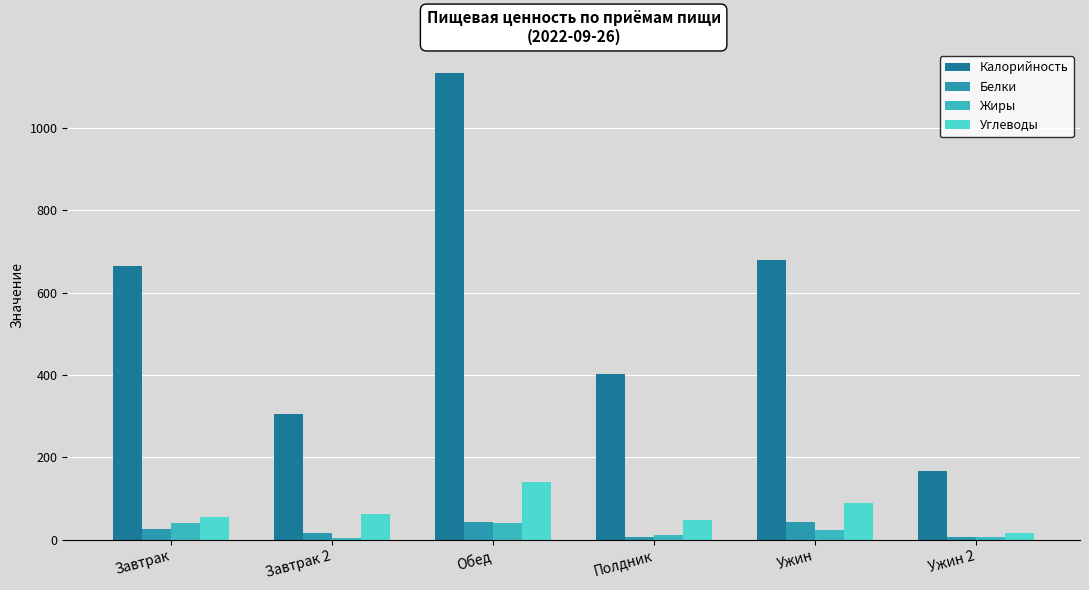

Are the bars grouped side by side (vs. stacked)?

Yes